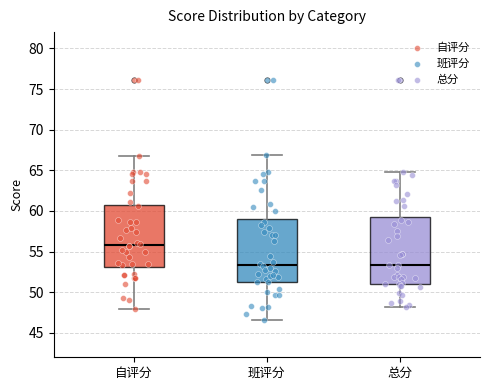

Comparing the boxes themselves (not the whiskers), which one is the tallest?

总分